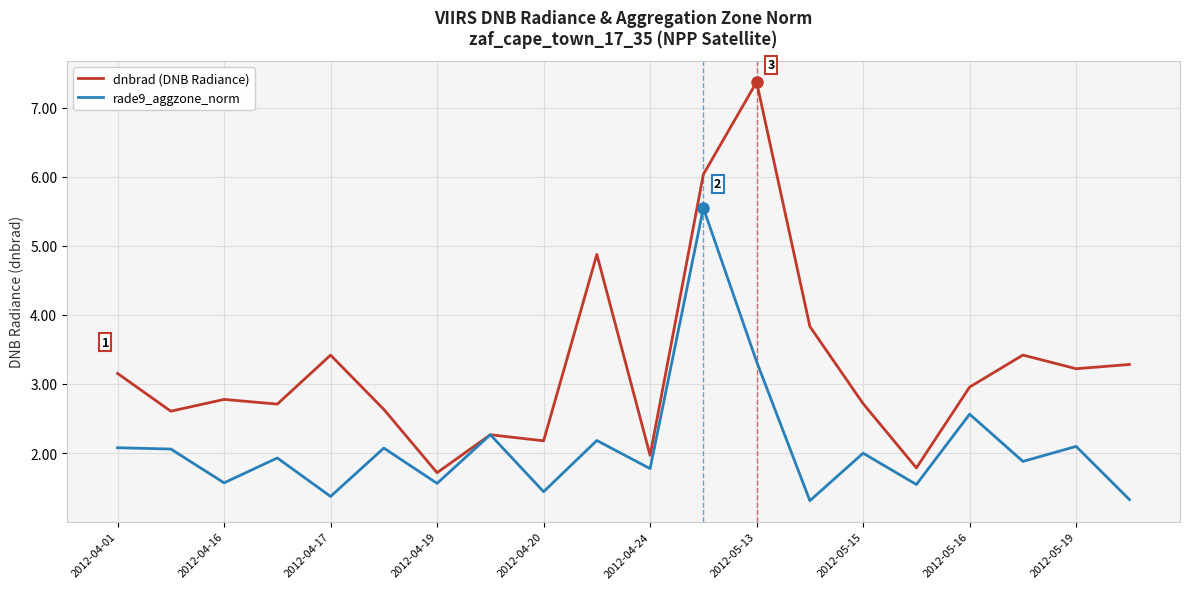

Which series has the widest spread of values?

dnbrad (DNB Radiance)